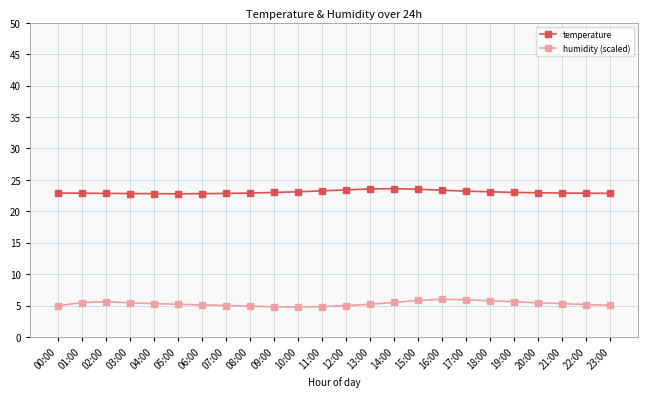

The temperature series shows 23.0 at 19:00. True or false?

True